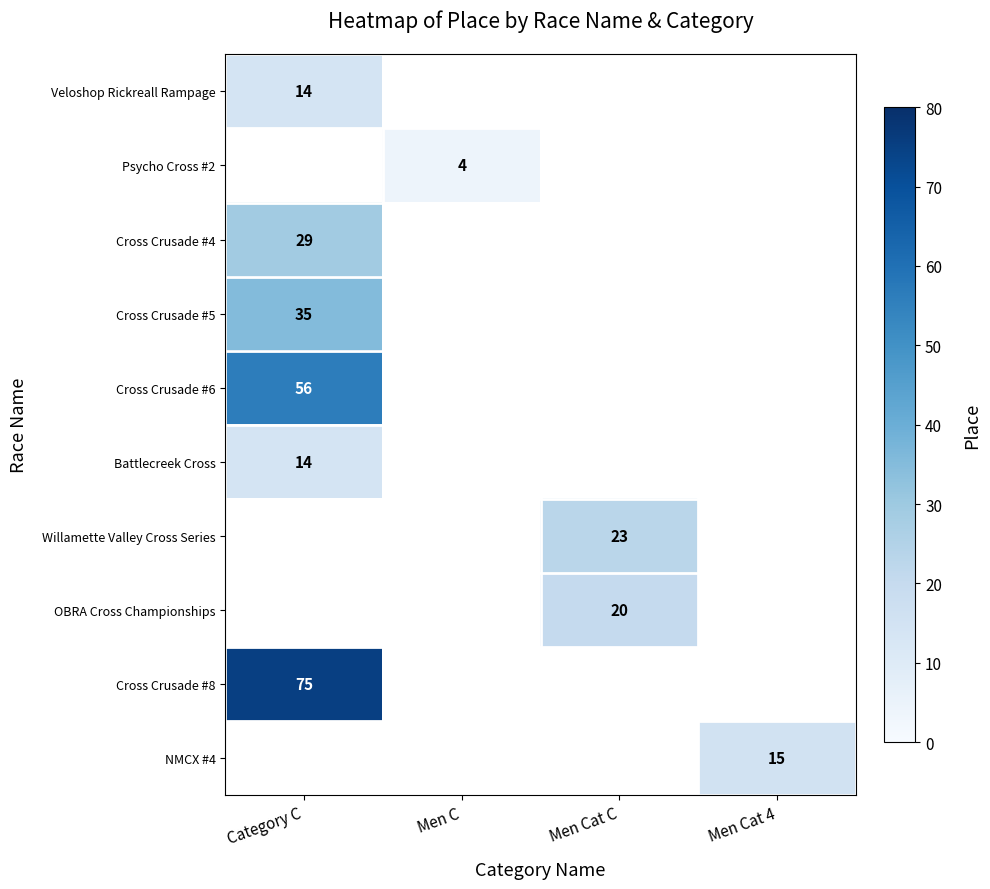

The value of Veloshop Rickreall Rampage at Category C is 19. True or false?

False